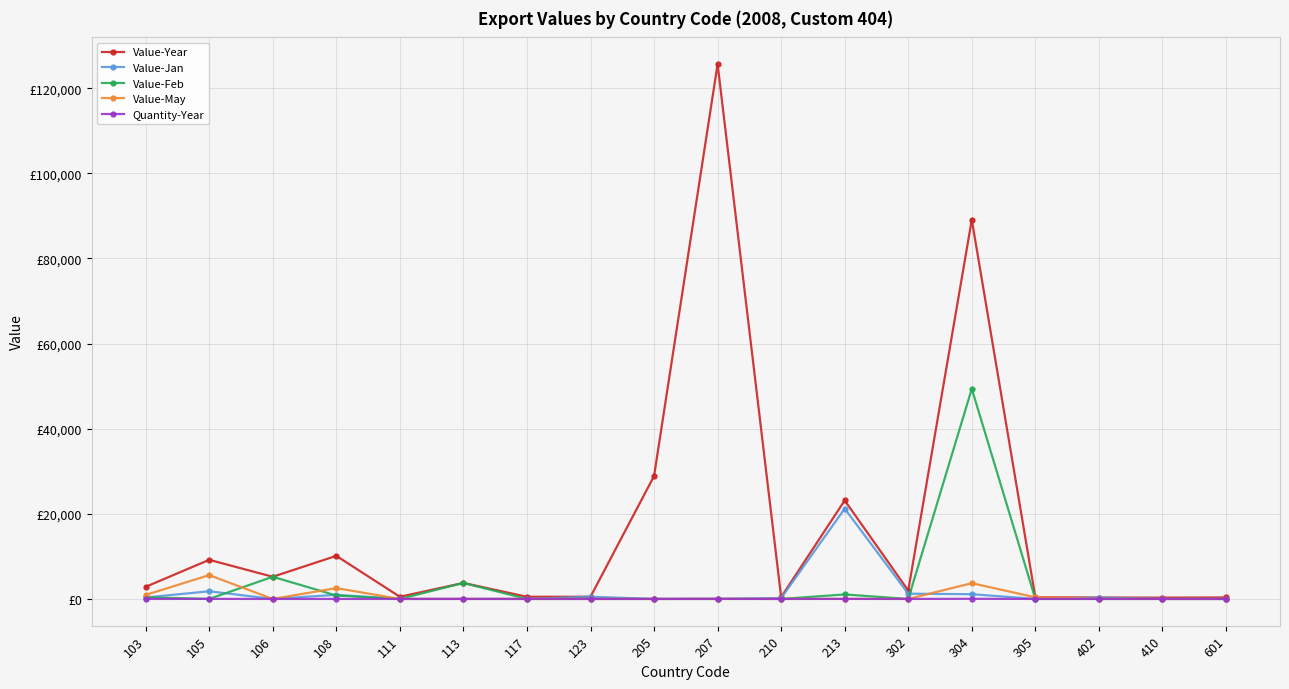

Which series has the widest spread of values?

Value-Year